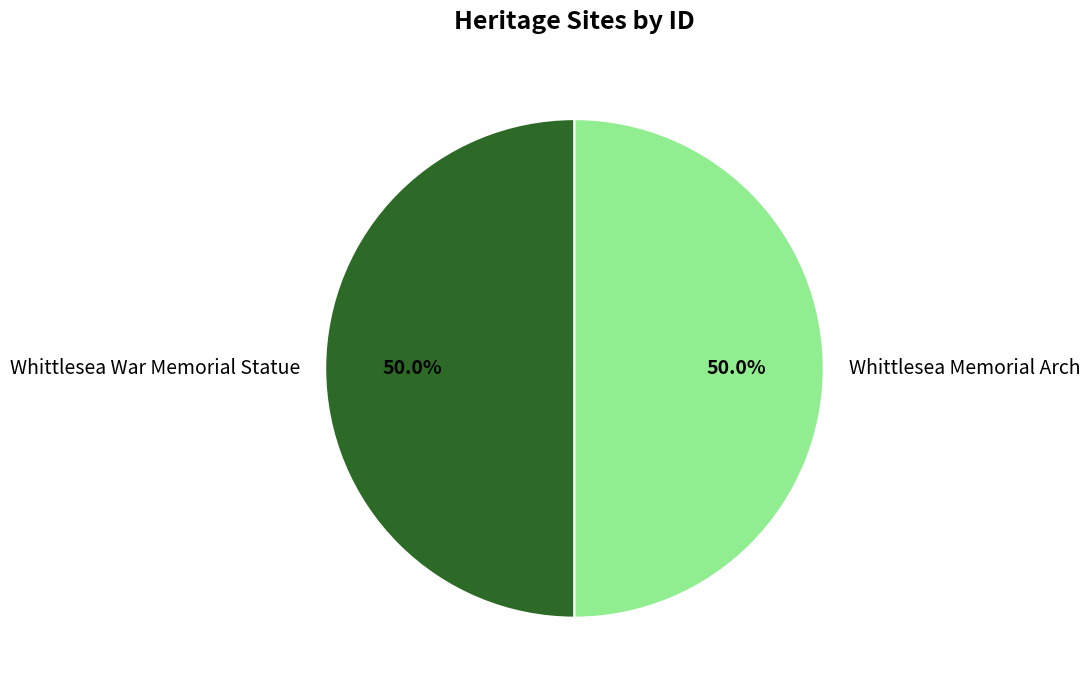

How many slices are in this pie chart?

2